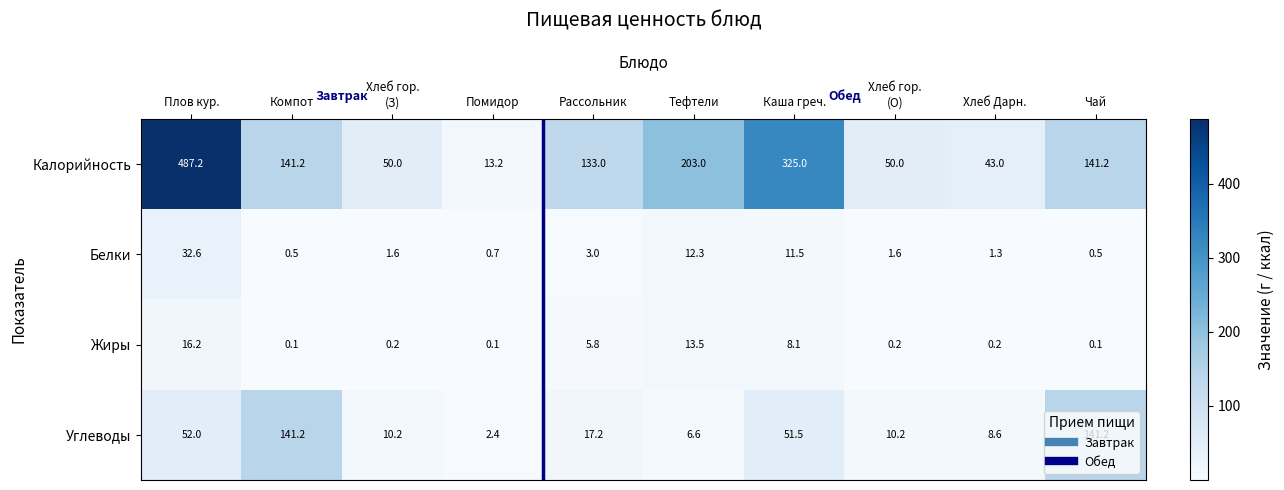

Which series has the largest range (max minus min)?

Калорийность